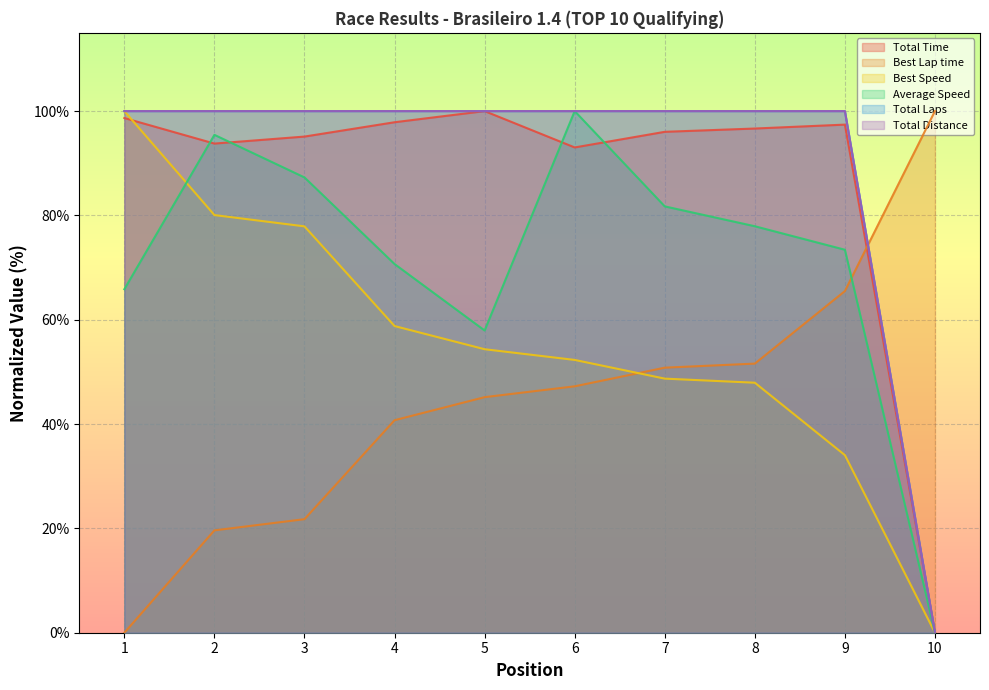

Which series has the largest total across all categories?

Total Laps